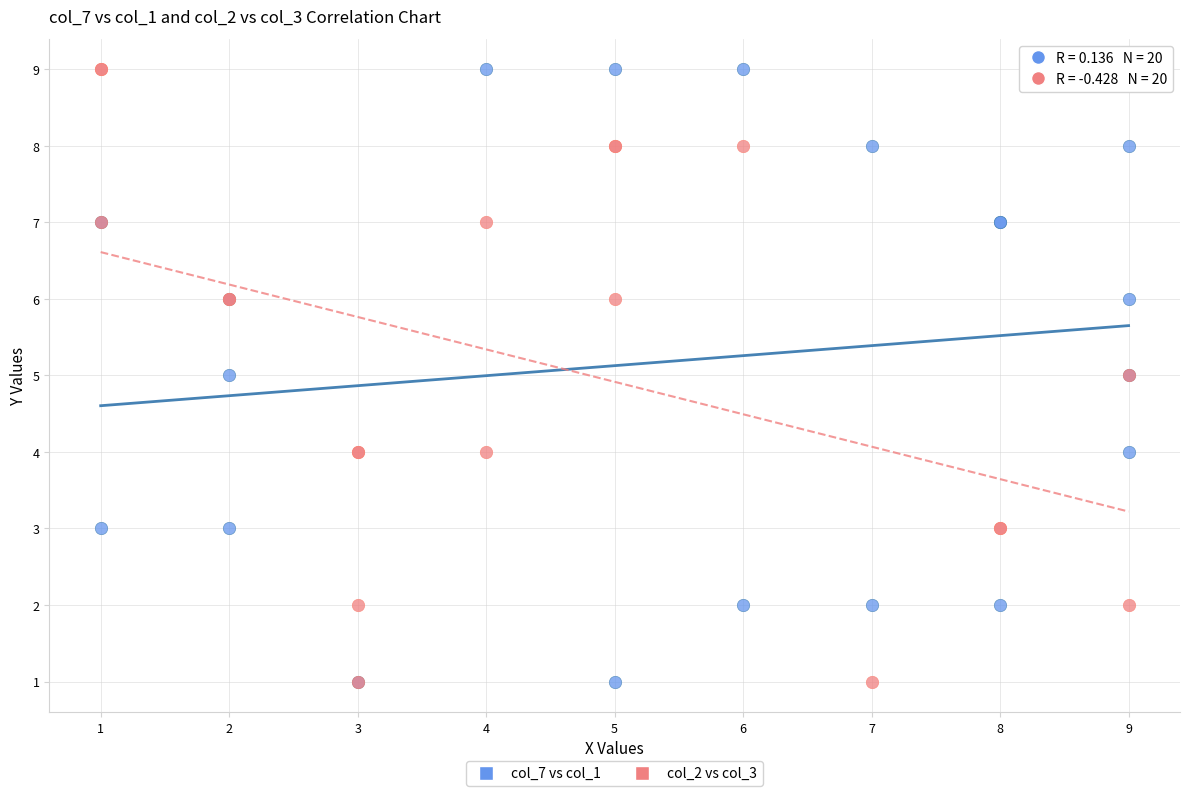

What are all the series names shown in the legend?

col_7 vs col_1, col_2 vs col_3